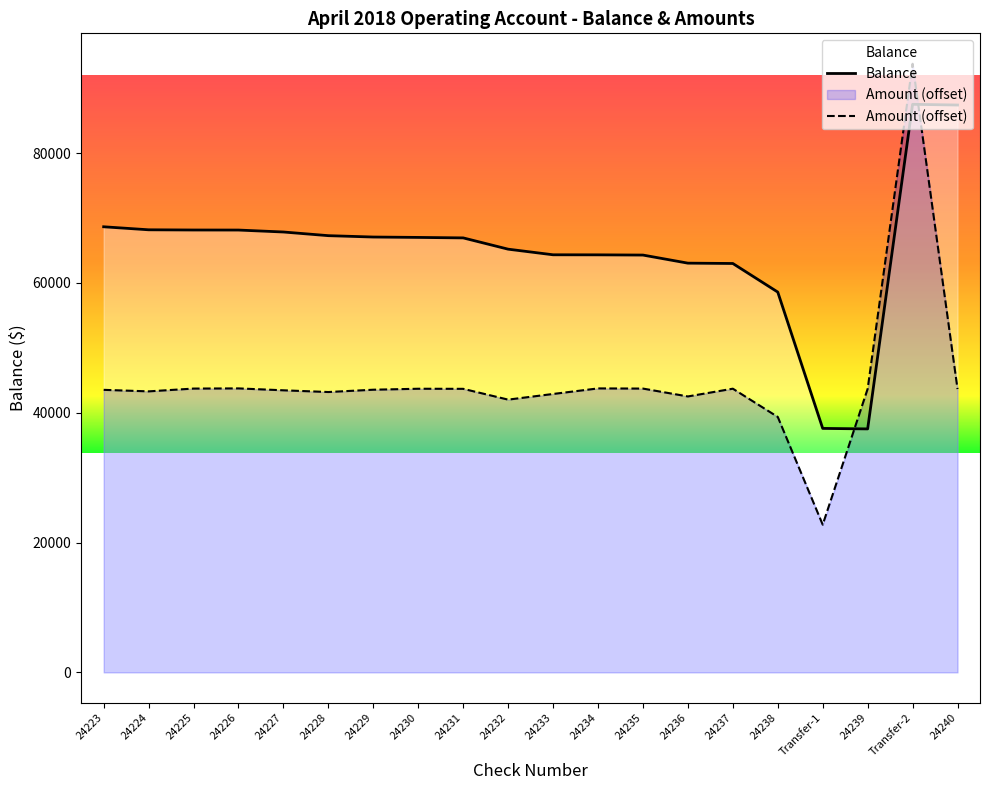

Reading right to left, list all the values displayed in this chart.

Balance: 24240=87396.4	Transfer-2=87506.2	24239=37506.2	Transfer-1=37582.3	24238=58582.3	24237=62987.3	24236=63039.2	24235=64284.7	24234=64319.0	24233=64327.7	24232=65192.6	24231=66929.4	24230=67002.9	24229=67062.9	24228=67272.9	24227=67837.4	24226=68137.4	24225=68144.7	24224=68177.7	24223=68641.7
Amount: 24240=43643.3	Transfer-2=93753.1	24239=43677.0	Transfer-1=22753.1	24238=39348.1	24237=43701.1	24236=42507.6	24235=43718.8	24234=43744.3	24233=42888.2	24232=42016.4	24231=43679.6	24230=43693.1	24229=43543.1	24228=43188.6	24227=43453.1	24226=43745.8	24225=43720.1	24224=43289.1	24223=43523.6